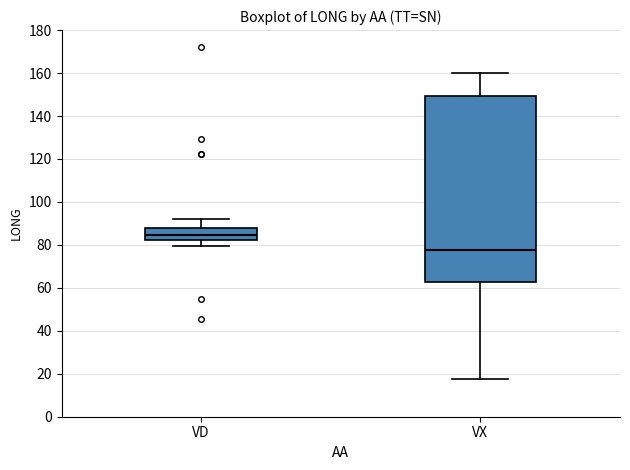

Which box is the tallest, from its lower edge to its upper edge?

VX